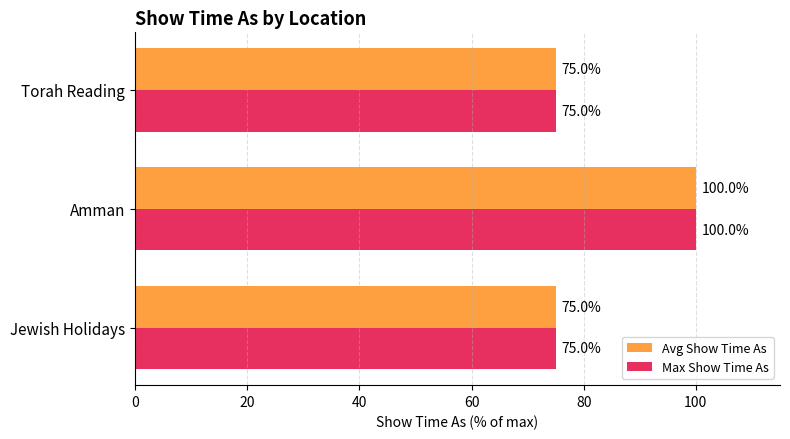

Read the Max Show Time As value at Jewish Holidays, to the nearest 5.

75